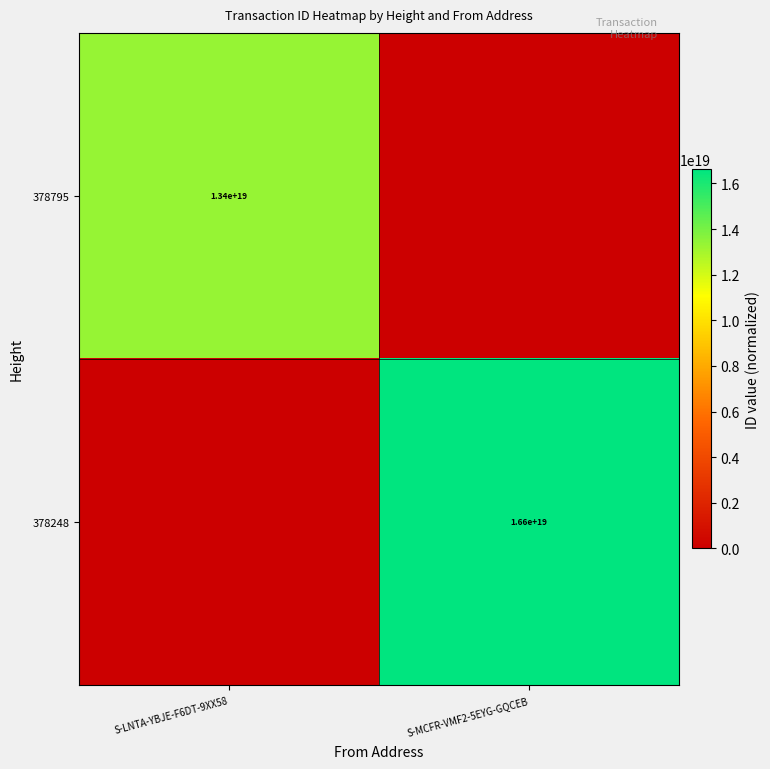

The 378795 series shows 21402778417773645824 at S-LNTA-YBJE-F6DT-9XX58. True or false?

False